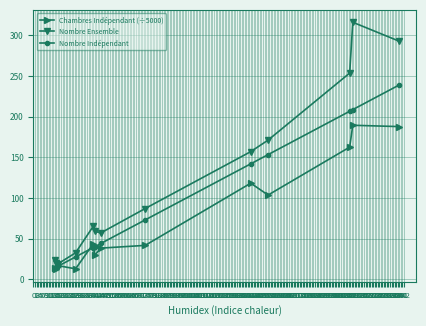

Does the chart have visible grid lines?

Yes